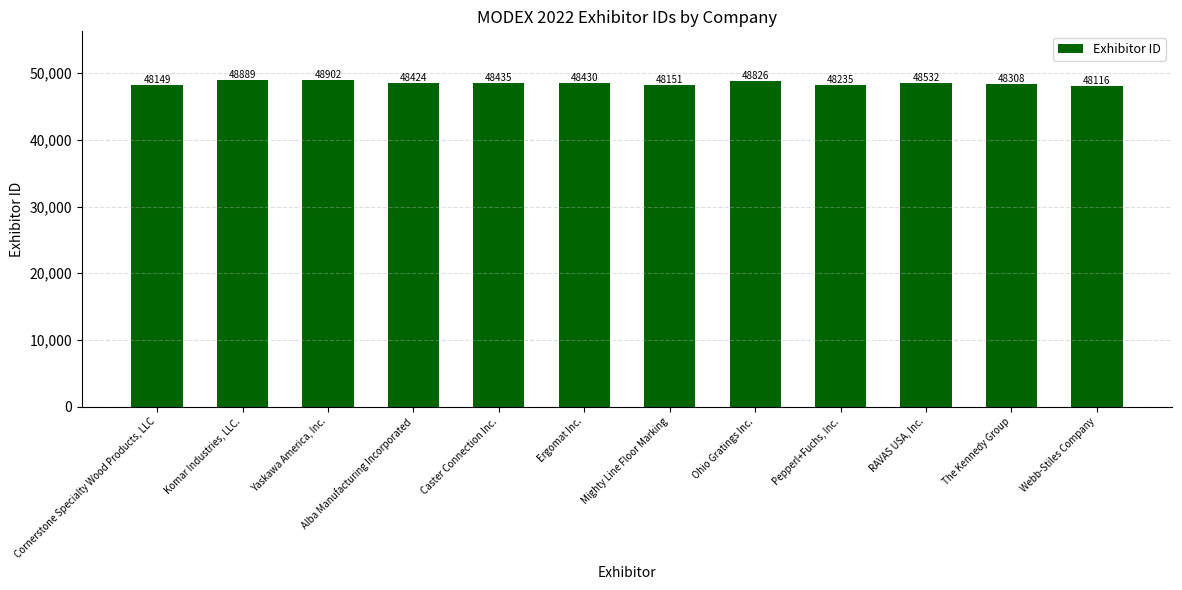

The chart shows a value of 48149 at Cornerstone Specialty Wood Products, LLC. True or false?

True